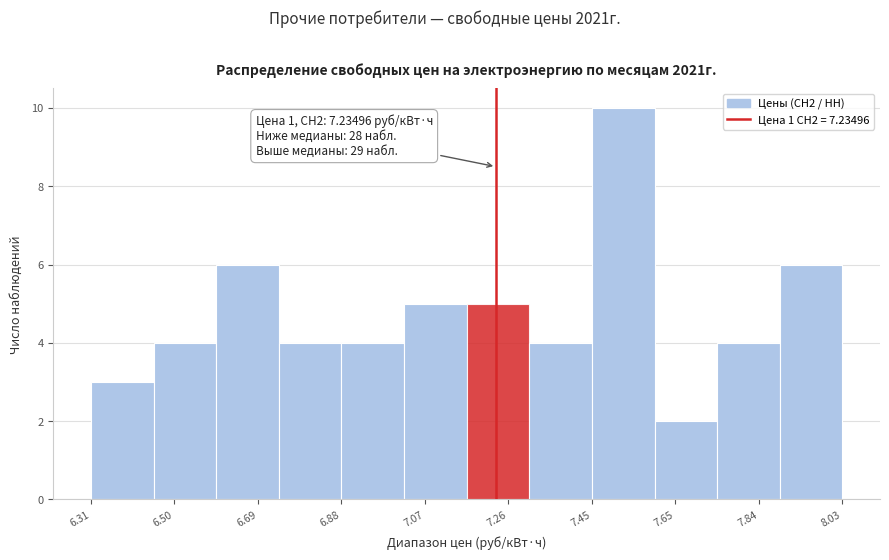

Over which range of the x-axis is the bar tallest?

7.46 to 7.60